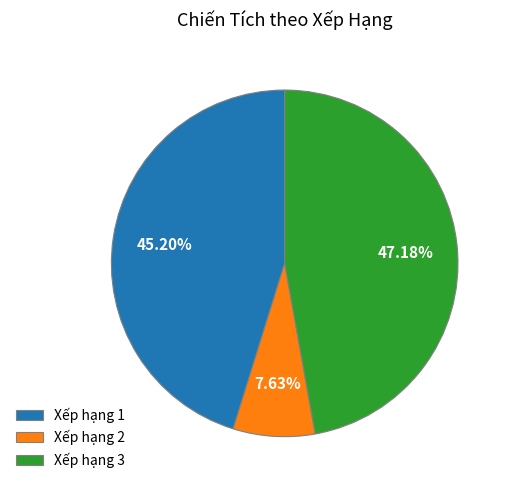

Rank the categories by value from highest to lowest.

Xếp hạng 3, Xếp hạng 1, Xếp hạng 2